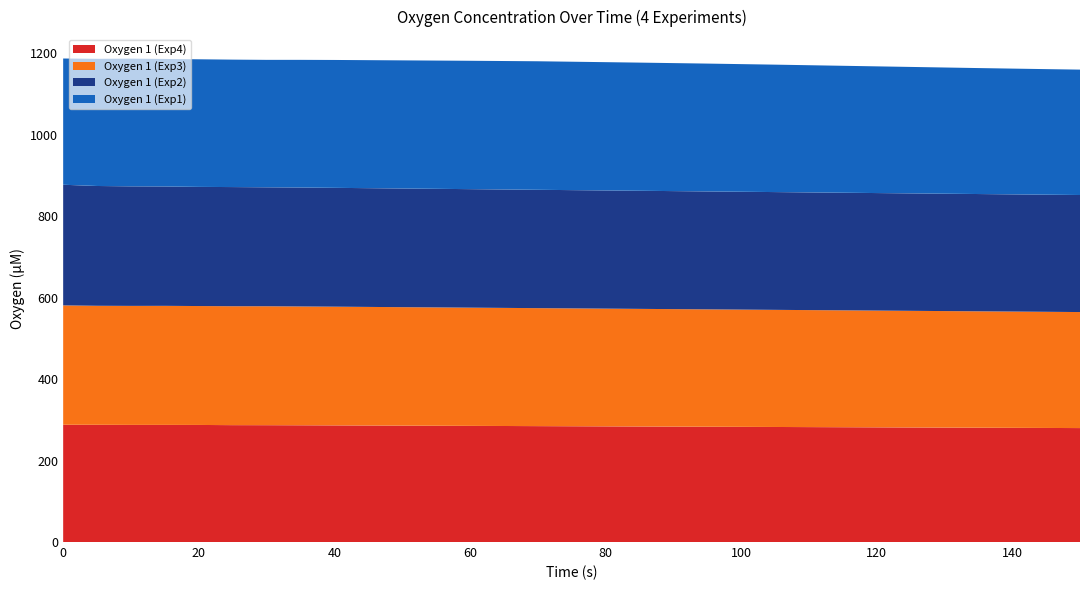

Reading right to left, extract all data points from this chart.

Oxygen 1 (Exp1): 150=307.8	145=308.2	140=308.7	135=309.2	130=309.8	125=310.4	120=311.0	115=311.6	110=312.2	105=312.8	100=313.3	95=313.8	90=314.2	85=314.6	80=314.9	75=315.2	70=315.5	65=315.3	60=315.1	55=314.8	50=314.5	45=314.2	40=313.9	35=313.4	30=312.8	25=312.8	20=313.2	15=313.0	10=313.5	5=312.2	0=309.9
Oxygen 1 (Exp2): 150=287.3	145=287.5	140=287.7	135=287.9	130=288.1	125=288.3	120=288.5	115=288.7	110=288.9	105=289.1	100=289.3	95=289.5	90=289.7	85=289.9	80=290.1	75=290.3	70=290.5	65=290.7	60=290.9	55=291.1	50=291.3	45=291.5	40=291.7	35=292.0	30=292.0	25=292.5	20=292.5	15=293.0	10=293.4	5=294.1	0=296.1
Oxygen 1 (Exp3): 150=284.8	145=285.1	140=285.4	135=285.7	130=286.0	125=286.3	120=286.6	115=286.9	110=287.2	105=287.5	100=287.8	95=288.1	90=288.4	85=288.7	80=289.0	75=289.3	70=289.6	65=289.9	60=290.2	55=290.5	50=290.8	45=291.1	40=291.4	35=291.7	30=292.0	25=291.9	20=291.9	15=292.2	10=292.1	5=292.2	0=293.1
Oxygen 1 (Exp4): 150=279.7	145=280.0	140=280.3	135=280.6	130=280.9	125=281.2	120=281.5	115=281.8	110=282.1	105=282.4	100=282.7	95=283.0	90=283.3	85=283.6	80=283.9	75=284.2	70=284.5	65=284.8	60=285.1	55=285.4	50=285.7	45=286.0	40=286.3	35=286.6	30=286.8	25=286.9	20=287.4	15=287.5	10=287.5	5=287.7	0=287.8